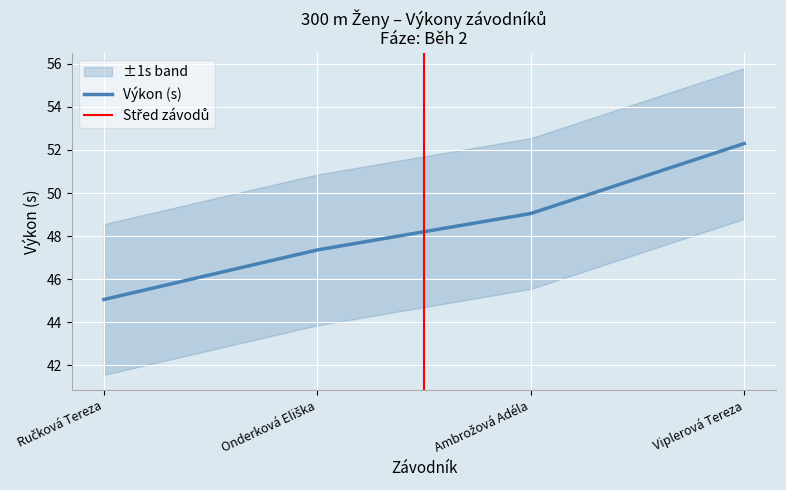

What is the value of the 2nd point from the left?

47.4